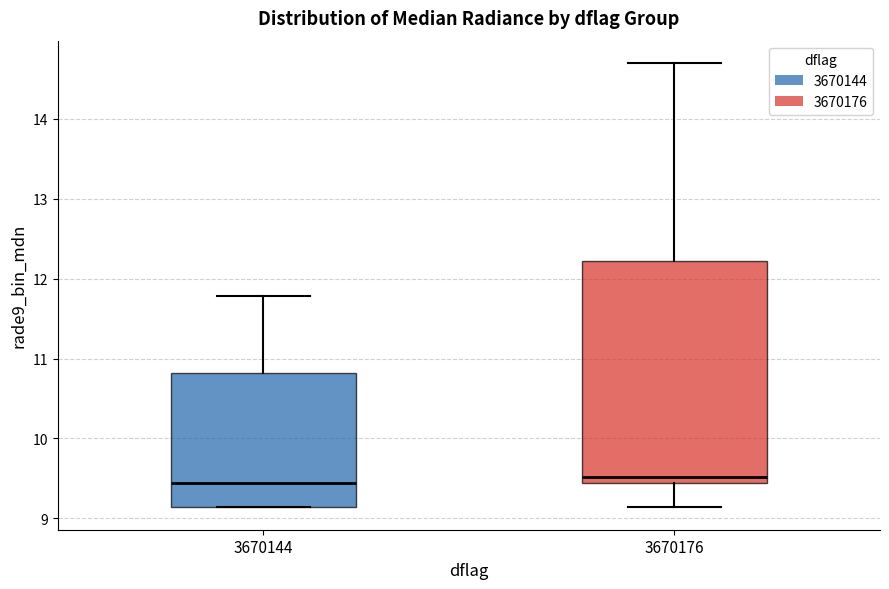

Where is the lower edge of the box at x = 3670176 on the y-axis? The values are not printed on the chart, so give them approximately, as read against the axis.

9.4